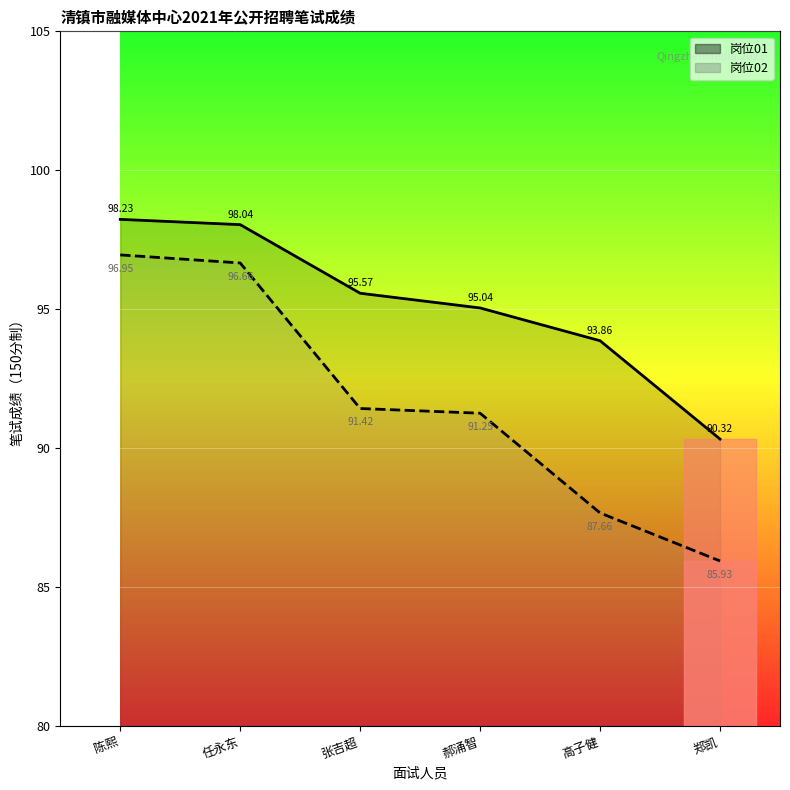

Reading left to right, extract all data points from this chart.

岗位01: 陈熙=98.2	任永东=98.0	张吉超=95.6	郝涌智=95.0	高子健=93.9	郑凯=90.3
岗位02: 陈熙=97.0	任永东=96.7	张吉超=91.4	郝涌智=91.2	高子健=87.7	郑凯=85.9